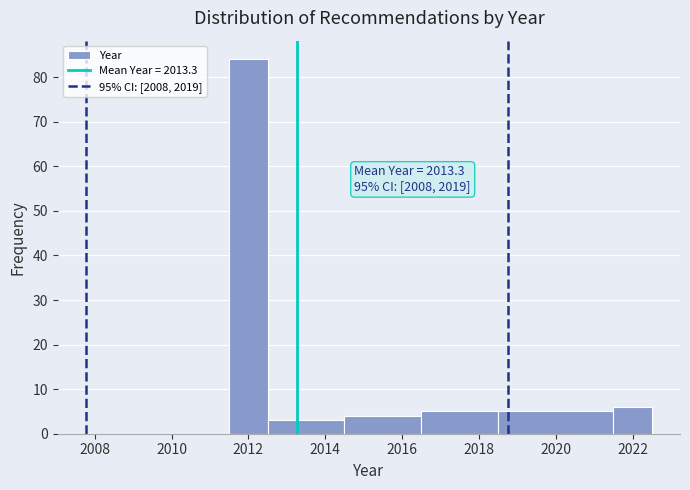

Which range on the x-axis has the tallest bar?

2011.5 to 2012.5